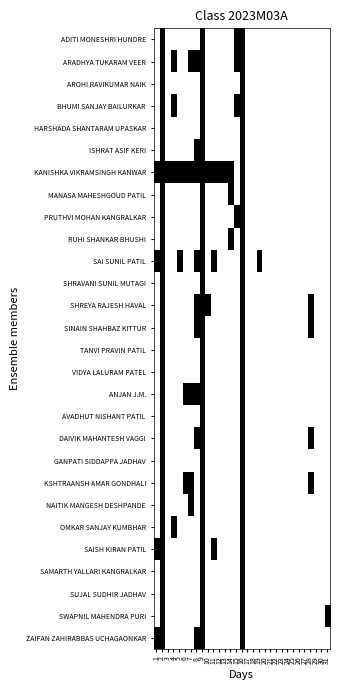

Which category has the highest value across all series?

1